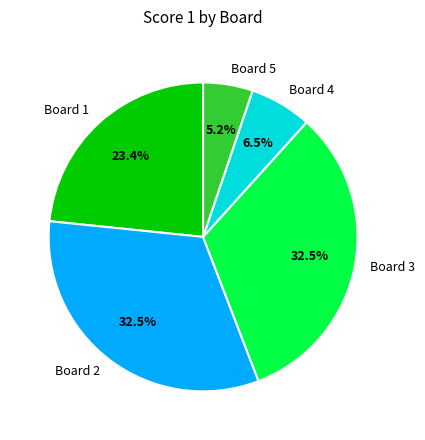

Which has a higher value, Board 3 or Board 1?

Board 3